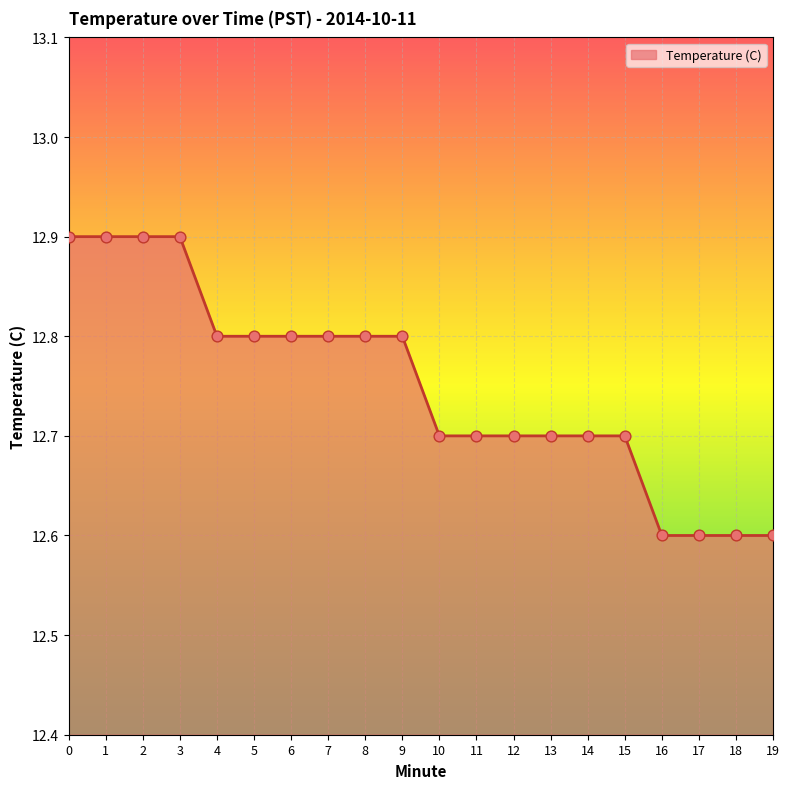

Which has a higher value, 14 or 8?

8